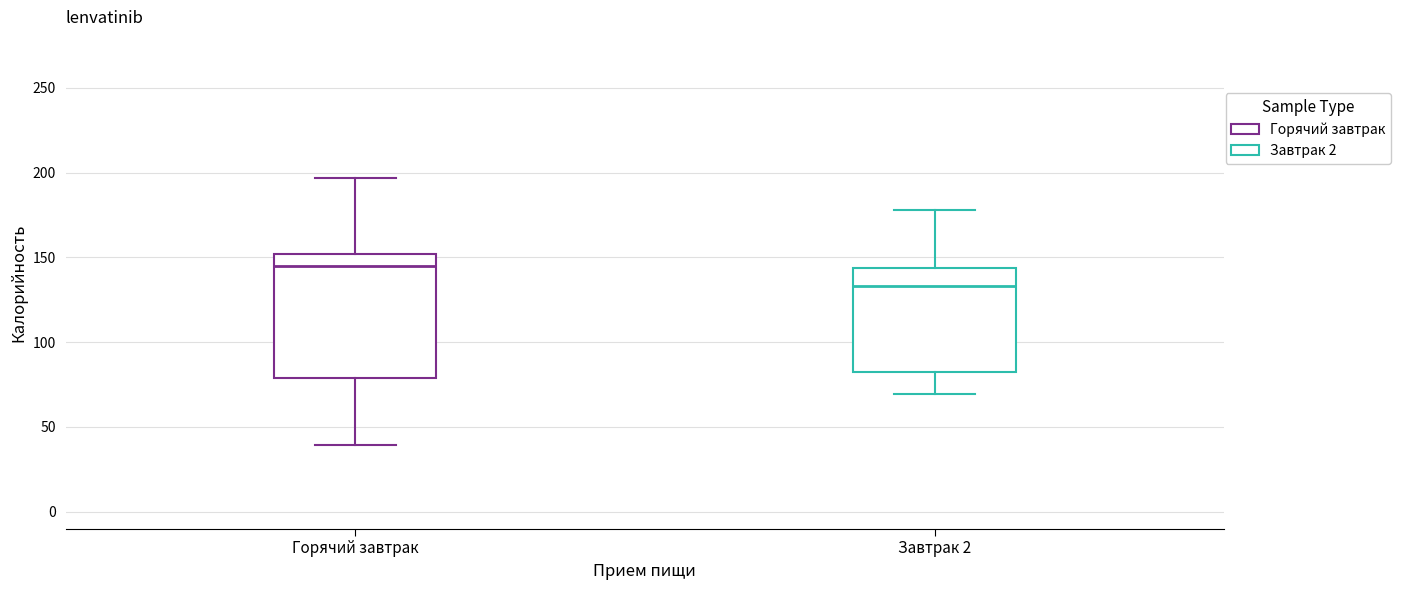

Which box is the tallest, from its lower edge to its upper edge?

Горячий завтрак